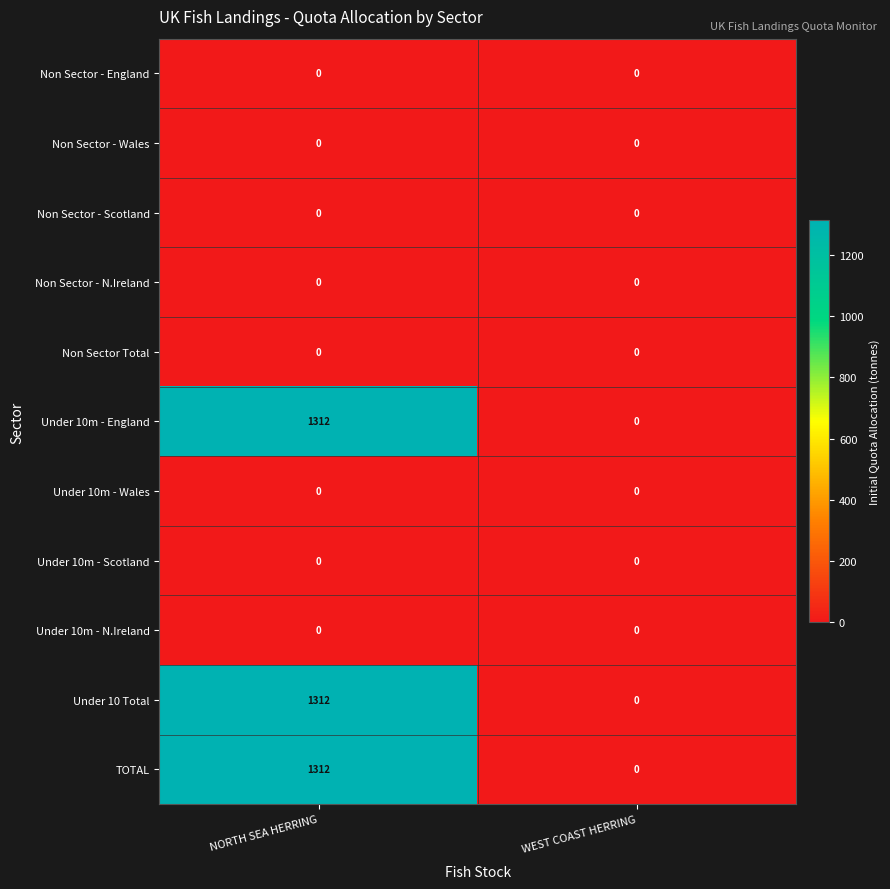

At how many categories does at least one series exceed 1206?

1